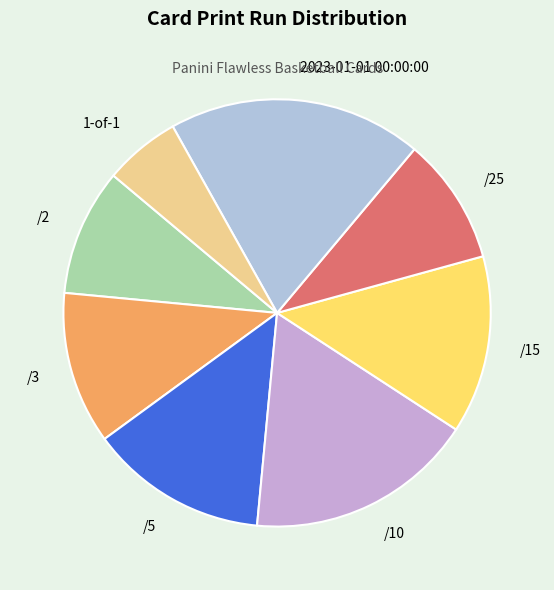

True or false: /10 accounts for 17% of the total.

True